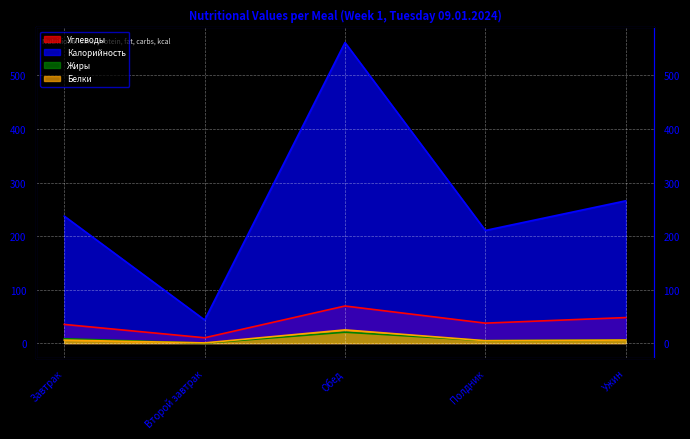

Rank the categories by Белки value from highest to lowest.

Обед, Ужин, Завтрак, Полдник, Второй завтрак